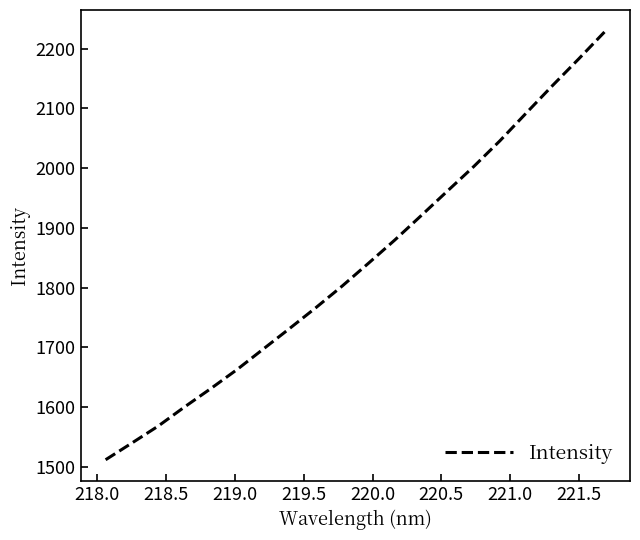

What is the minimum value shown in the chart?

1511.6